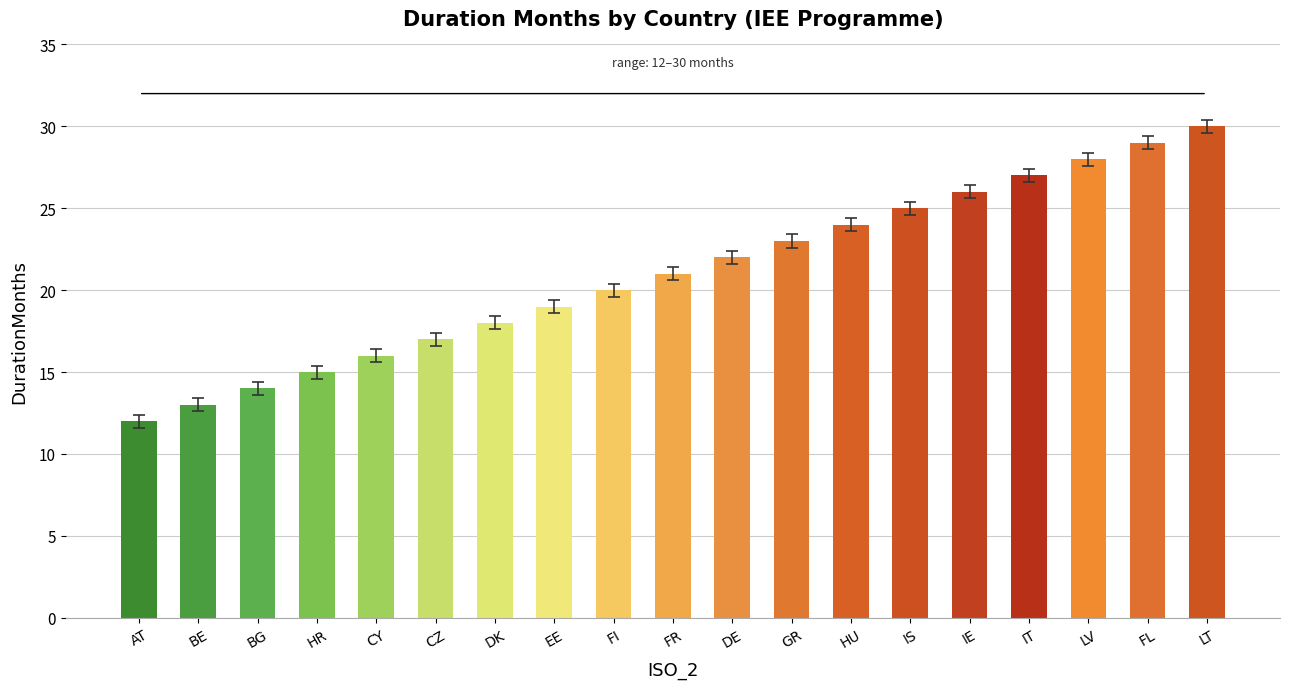

Are the bars horizontal?

No